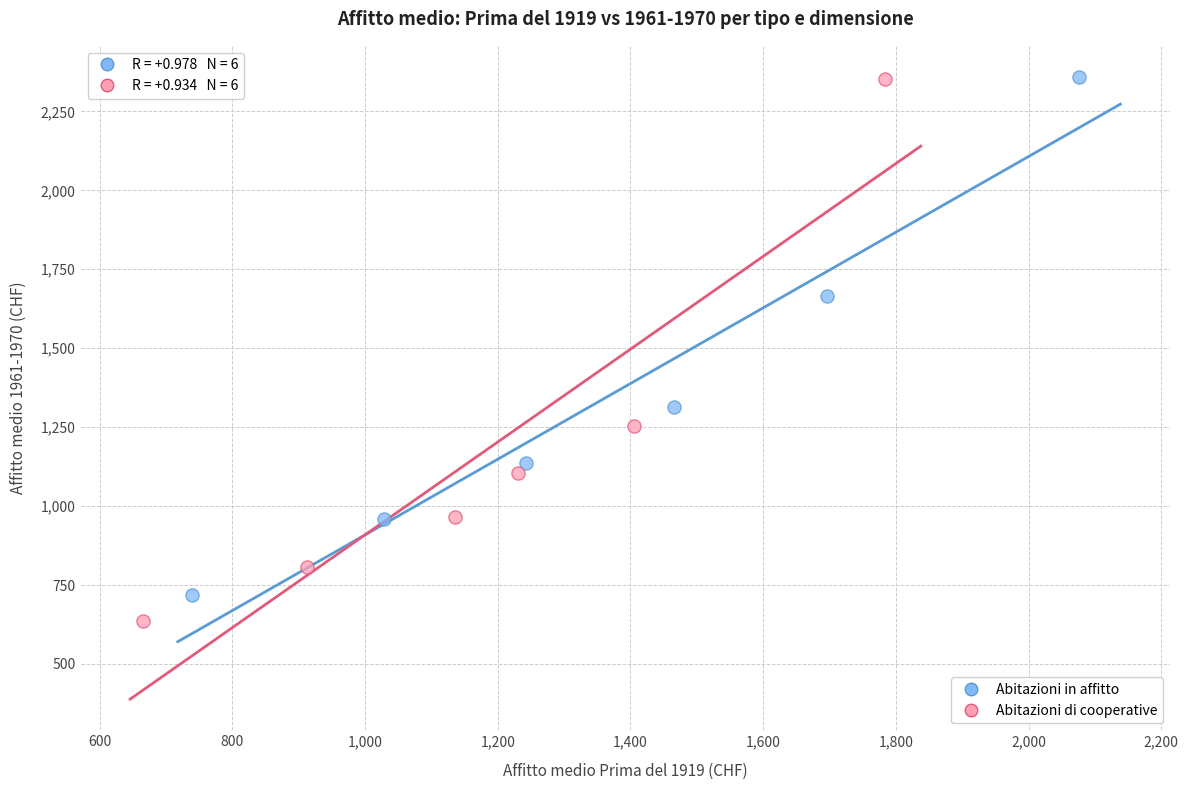

What are all the series names shown in the legend?

Abitazioni in affitto, Abitazioni di cooperative